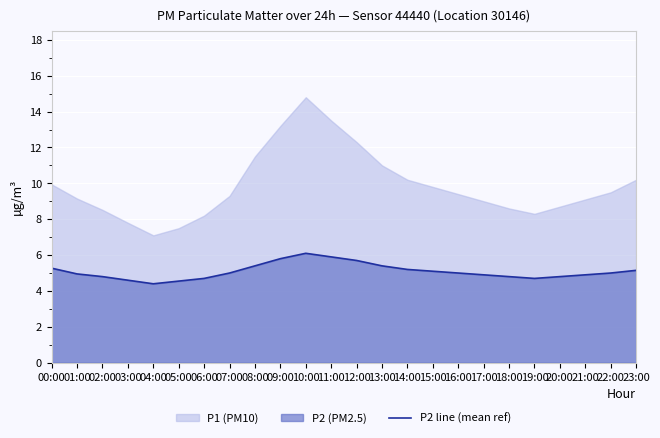

The P2 line (mean ref) series shows 4.7 at 19:00. True or false?

True